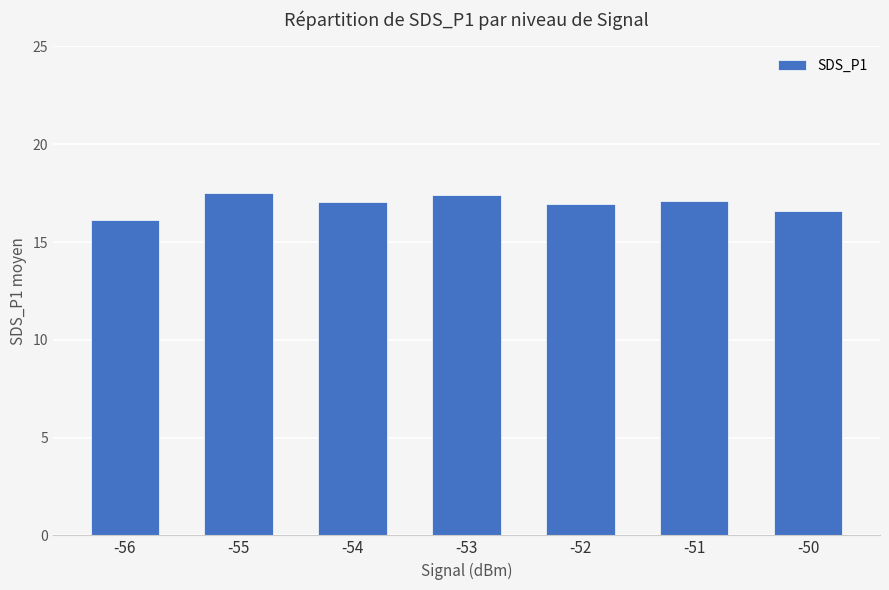

The chart shows a value of 22.2 at -50. True or false?

False